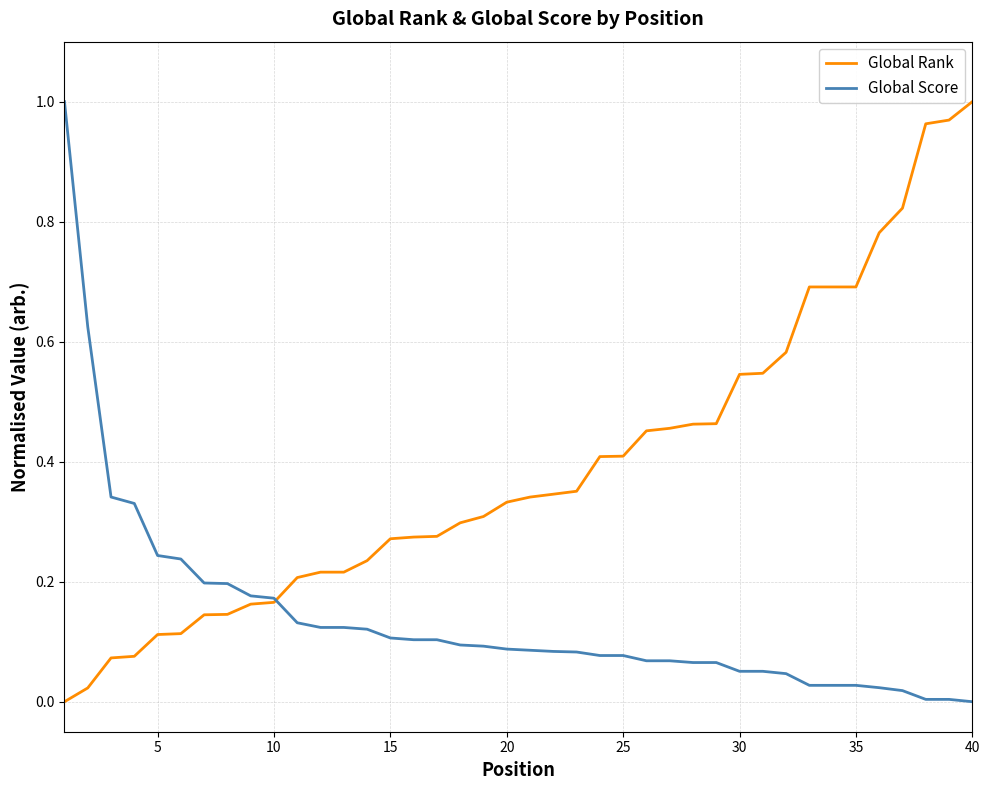

True or false: Global Score and Global Rank cross at least once.

True